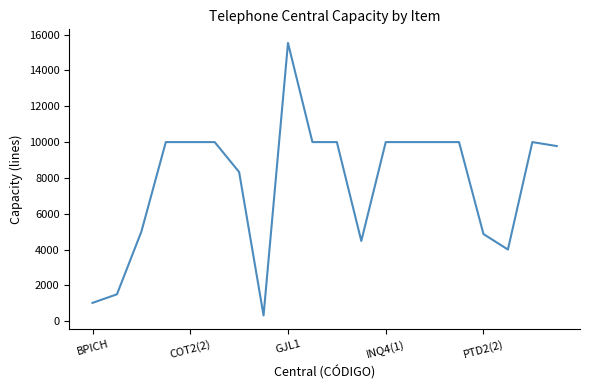

What is the greatest value displayed?

15536